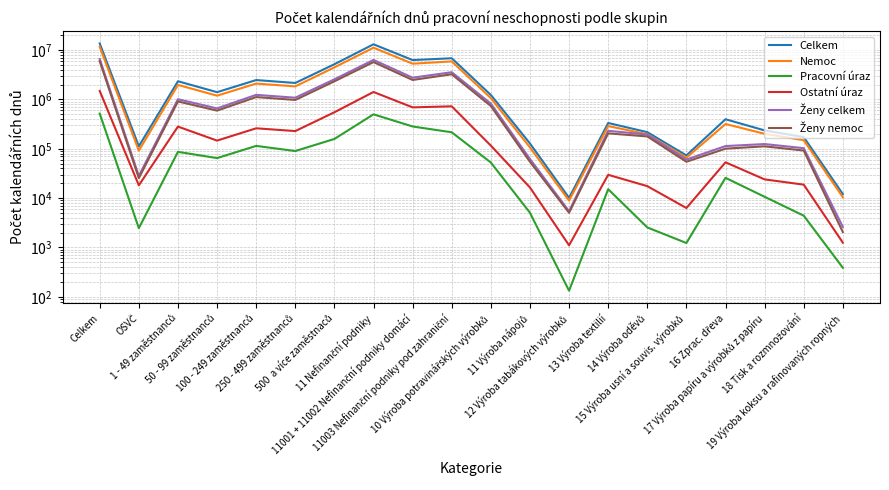

What is the difference between the second highest and second lowest values in the Ostatní úraz series?

1417439